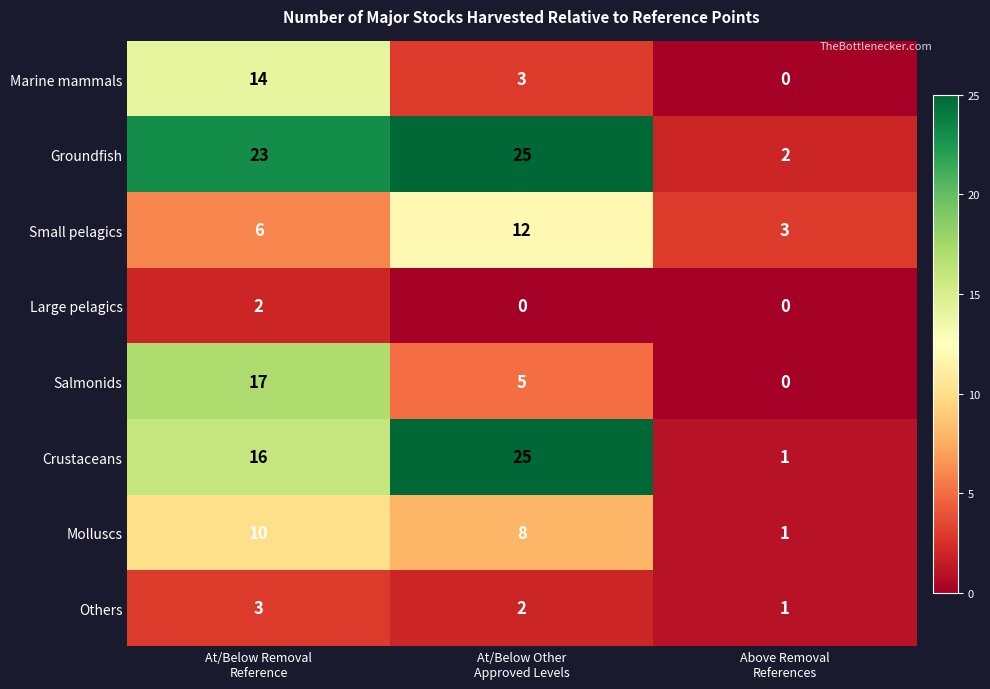

What is the maximum value for Groundfish?

25